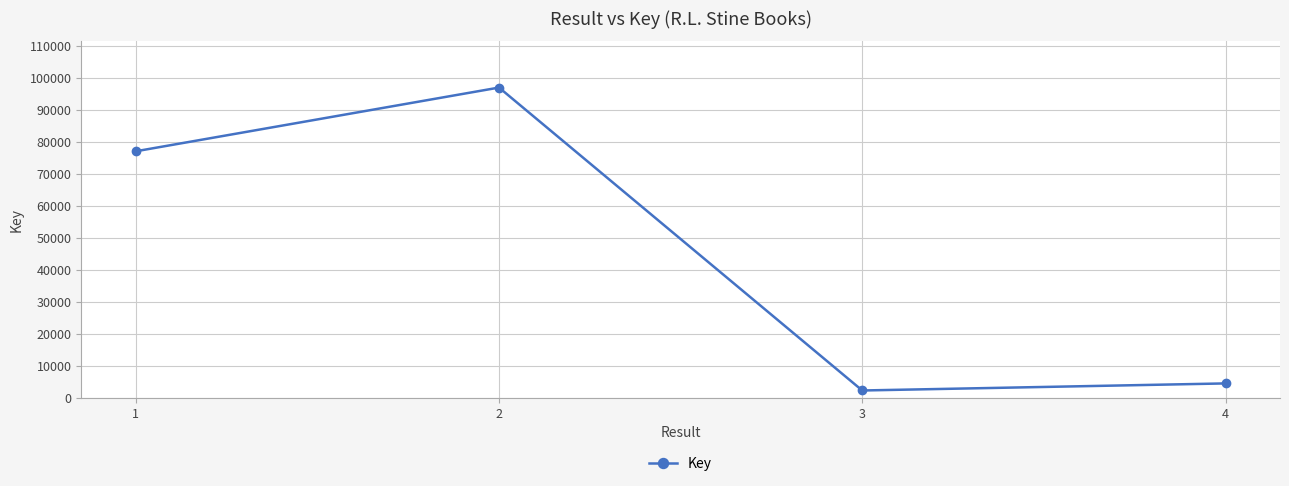

Reading left to right, what are all the values shown in this chart?

76980	96895	2220	4431